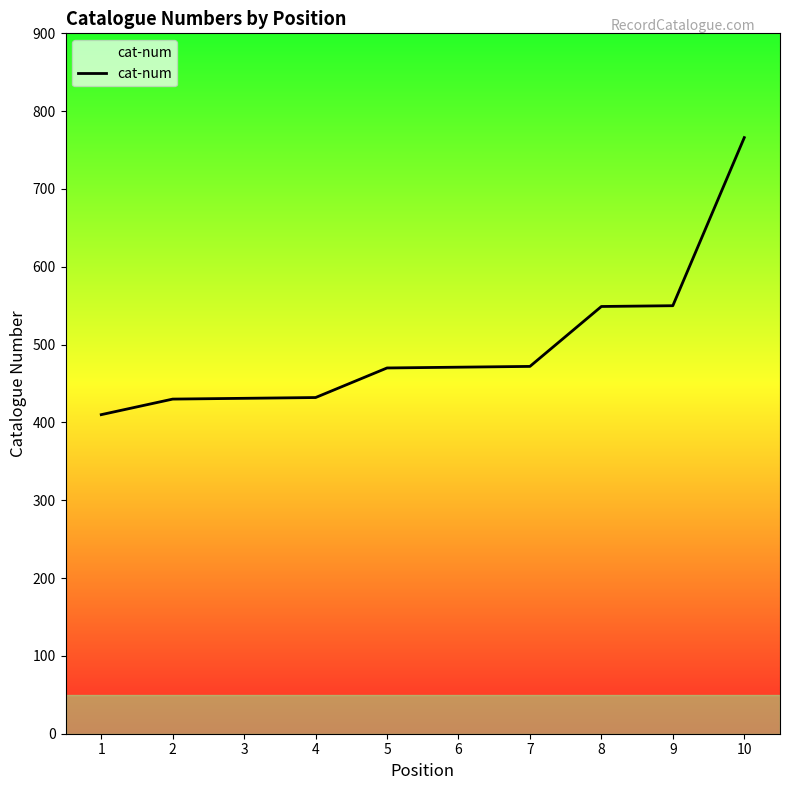

What is the greatest value displayed?

766